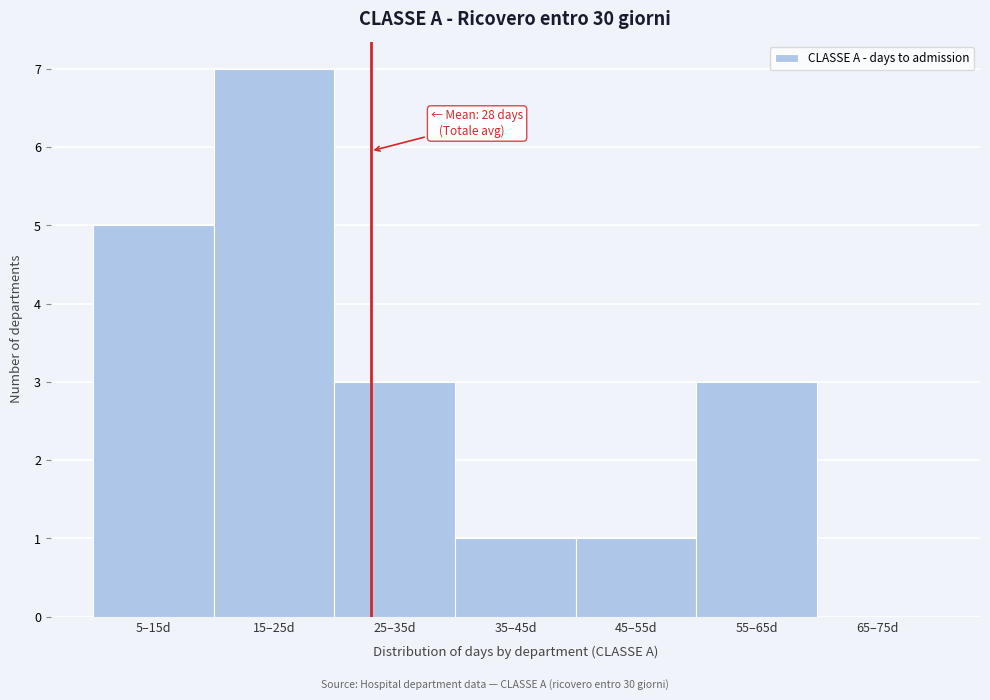

Reading left to right, extract all data points from this chart.

5–15d=5	15–25d=7	25–35d=3	35–45d=1	45–55d=1	55–65d=3	65–75d=0